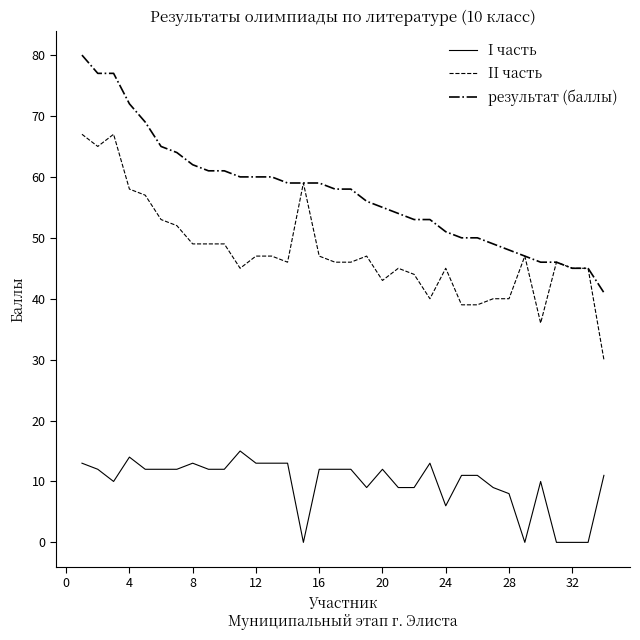

What is the highest value of the I часть series?

15